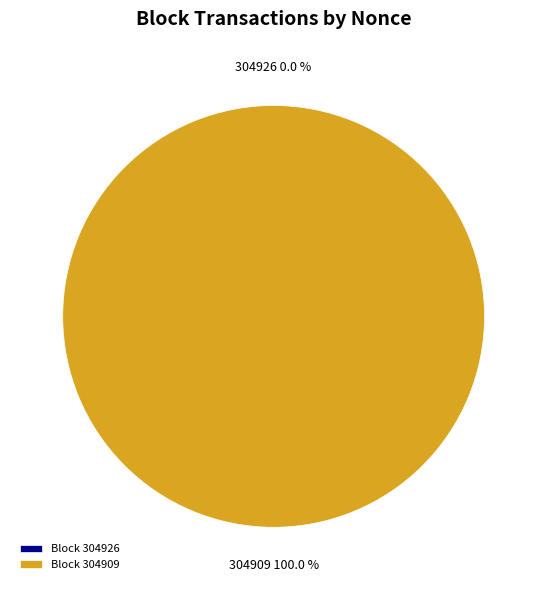

Does any single category account for the majority?

Yes